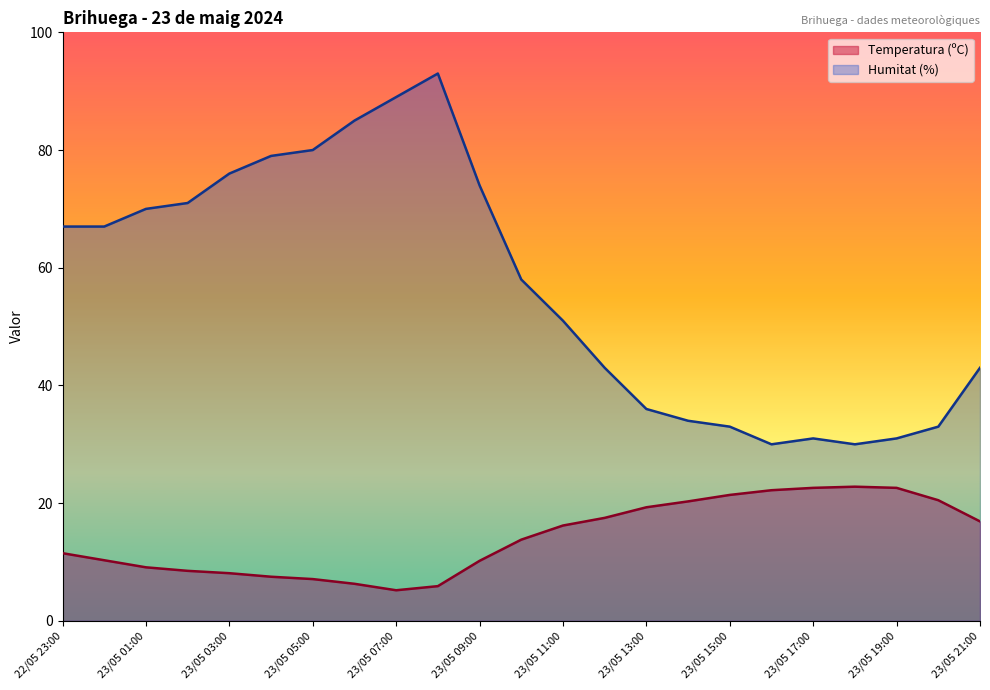

What value does the Humitat (%) series have at 23/05 09:00?

74.0